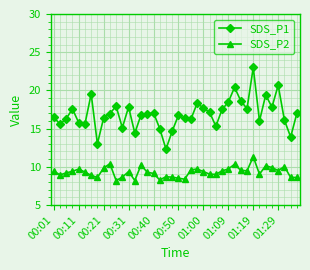

What is the sum of all SDS_P1 values?

675.4